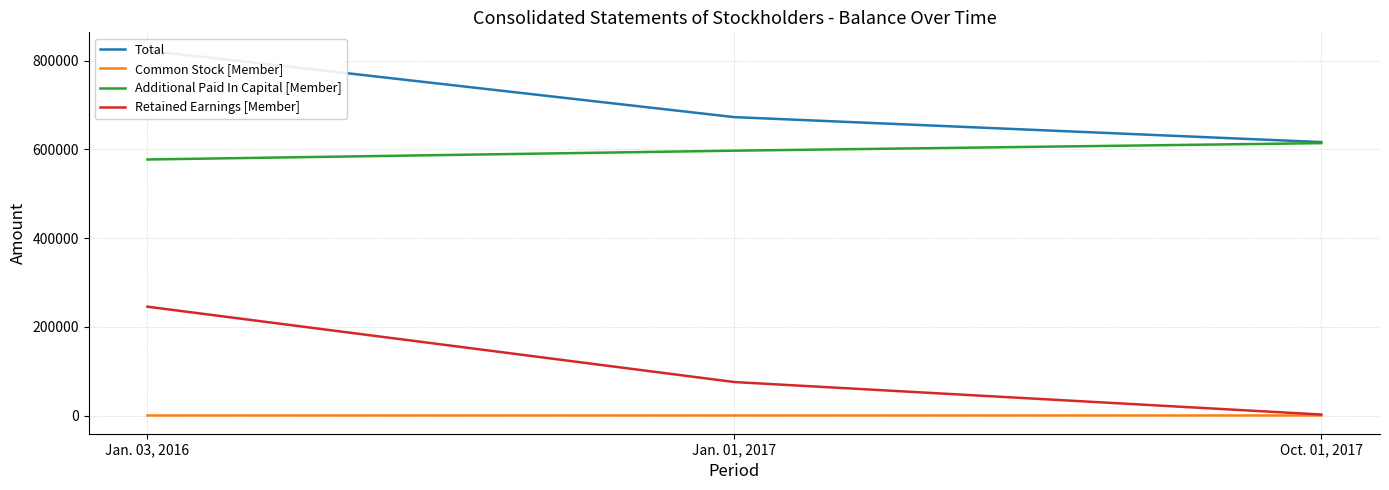

The value of Total at Jan. 01, 2017 is 672909. True or false?

True